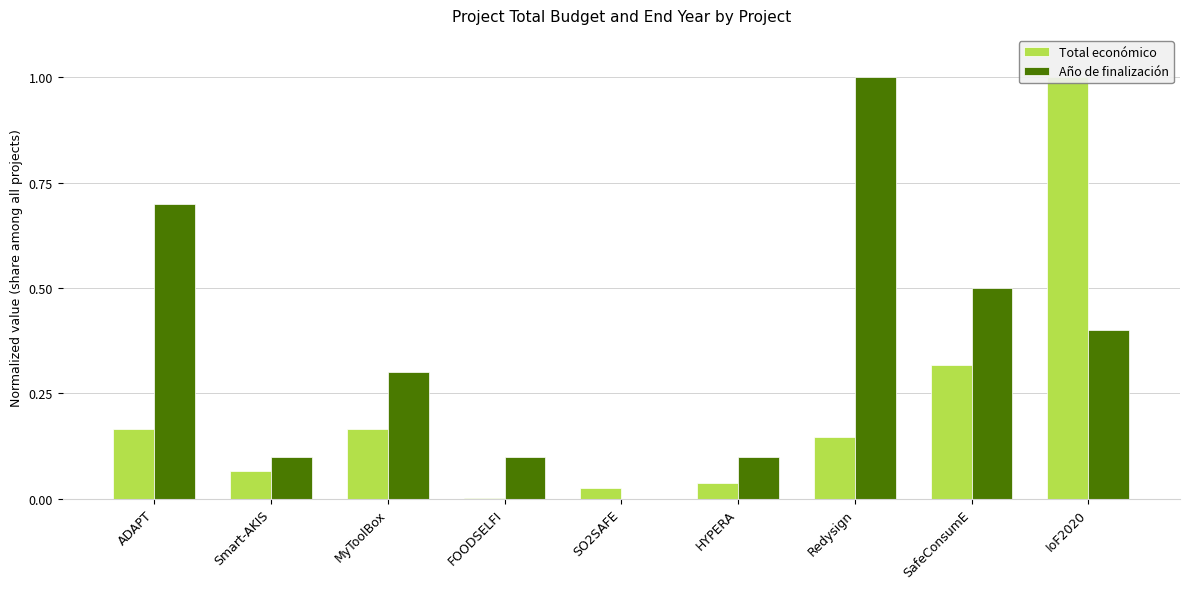

Rank the categories by Año de finalización value from highest to lowest.

Redysign, ADAPT, SafeConsumE, IoF2020, MyToolBox, Smart-AKIS, FOODSELFI, HYPERA, SO2SAFE